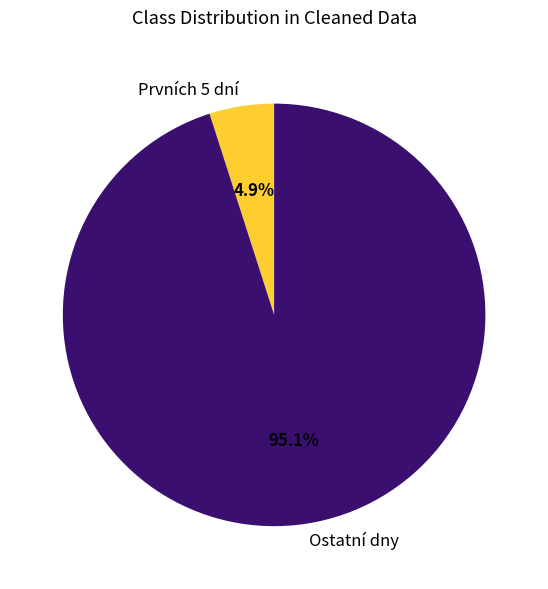

Which slice represents more than half of the pie?

Ostatní dny